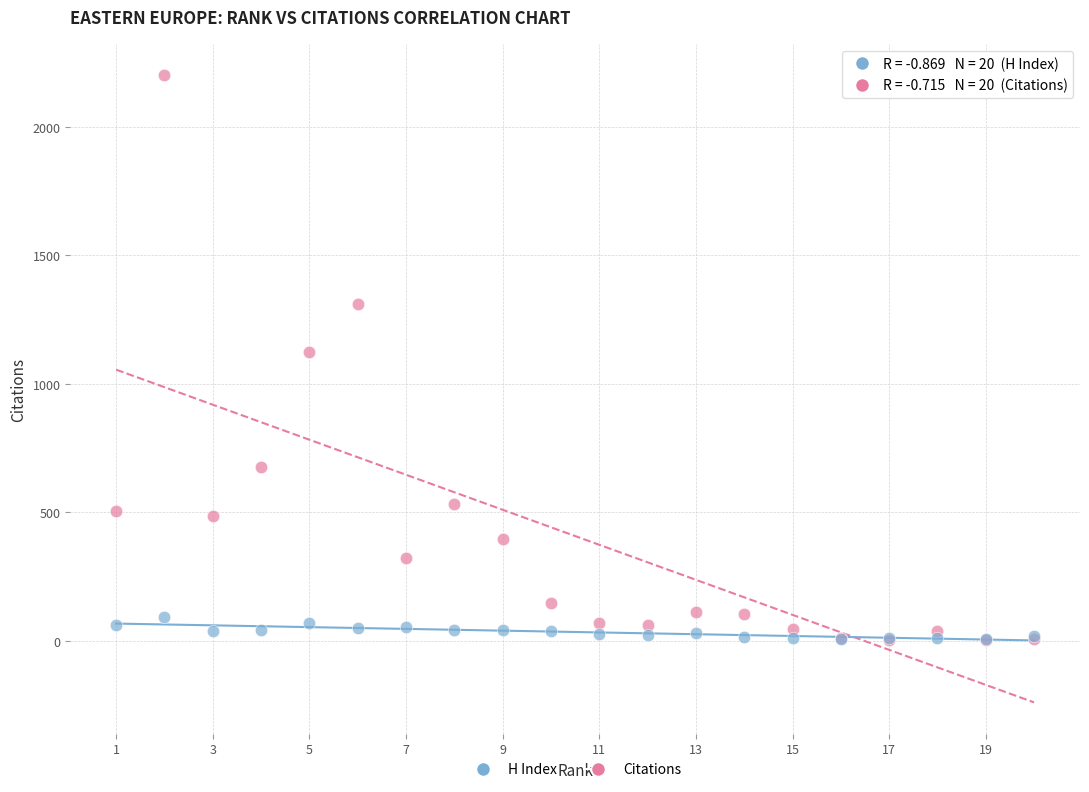

What are all the series names shown in the legend?

H Index, Citations